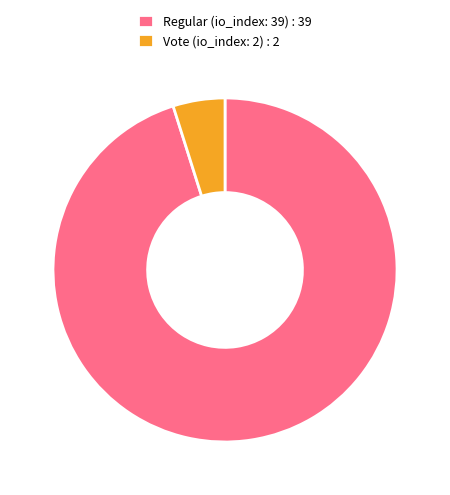

Is there any slice that represents more than half of the pie?

Yes